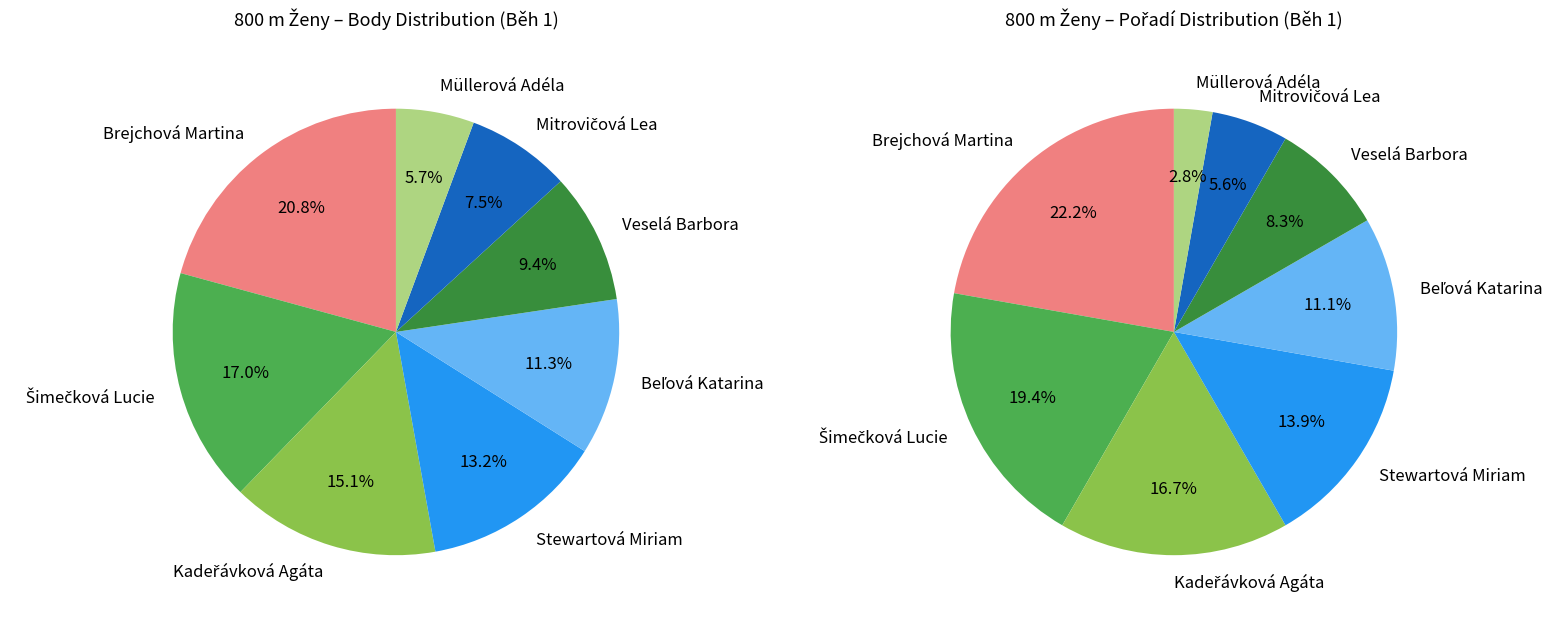

Approximately how many times larger is the value at Stewartová Miriam compared to Beľová Katarina?

1.2